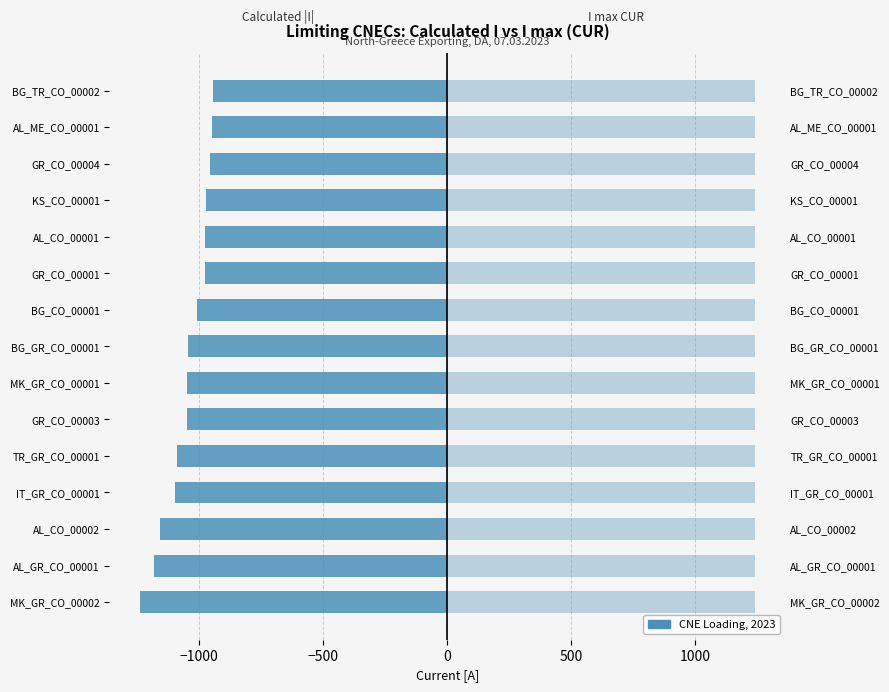

True or false: Calculated |I| (A) has a value of -977.0 at GR_CO_00001.

True